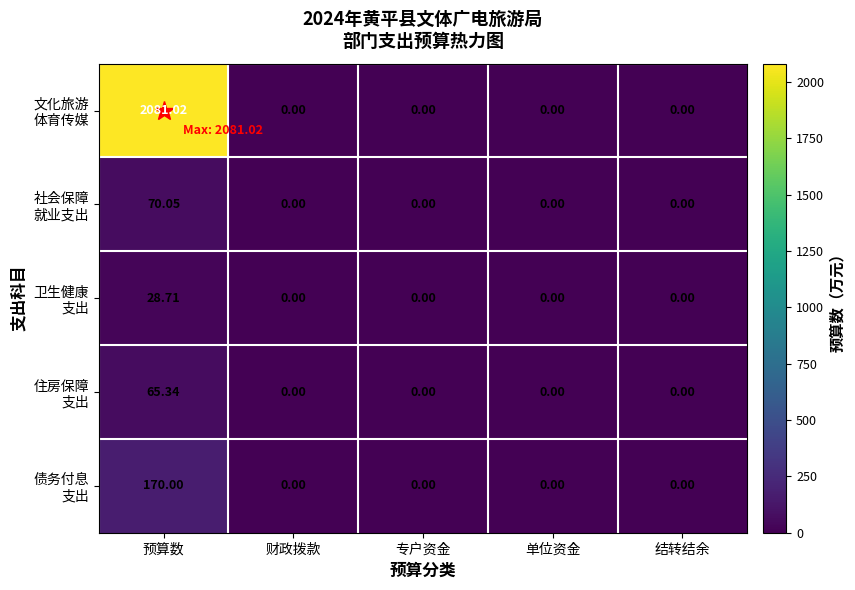

At which category does the chart reach its peak across all series?

预算数